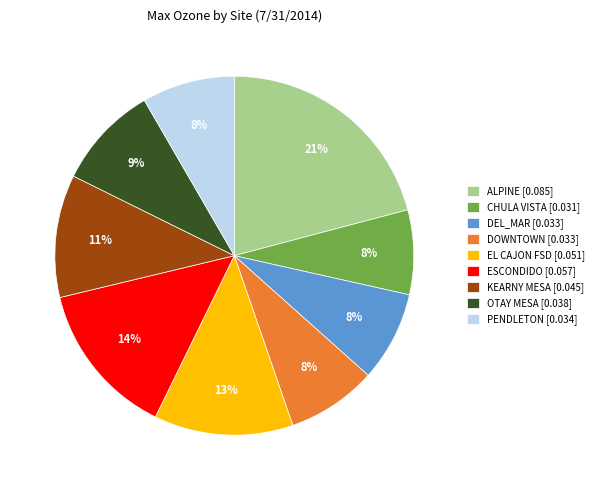

Between CHULA VISTA and EL CAJON FSD, which is larger?

EL CAJON FSD